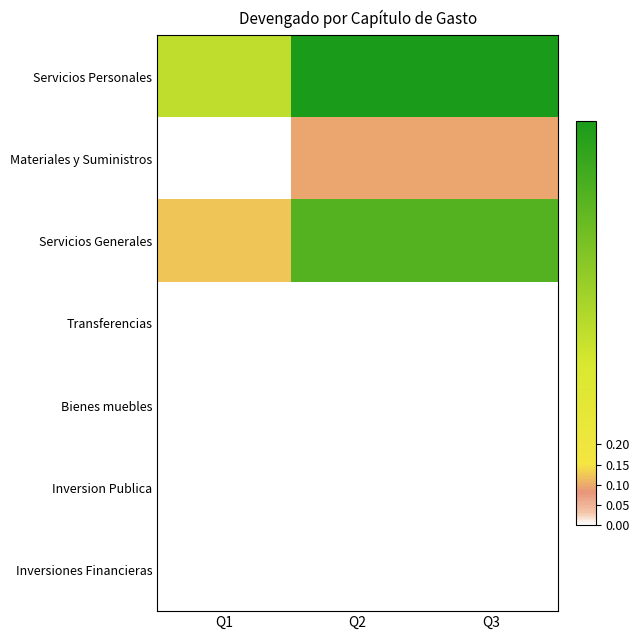

Which series has the widest spread of values?

Servicios Generales